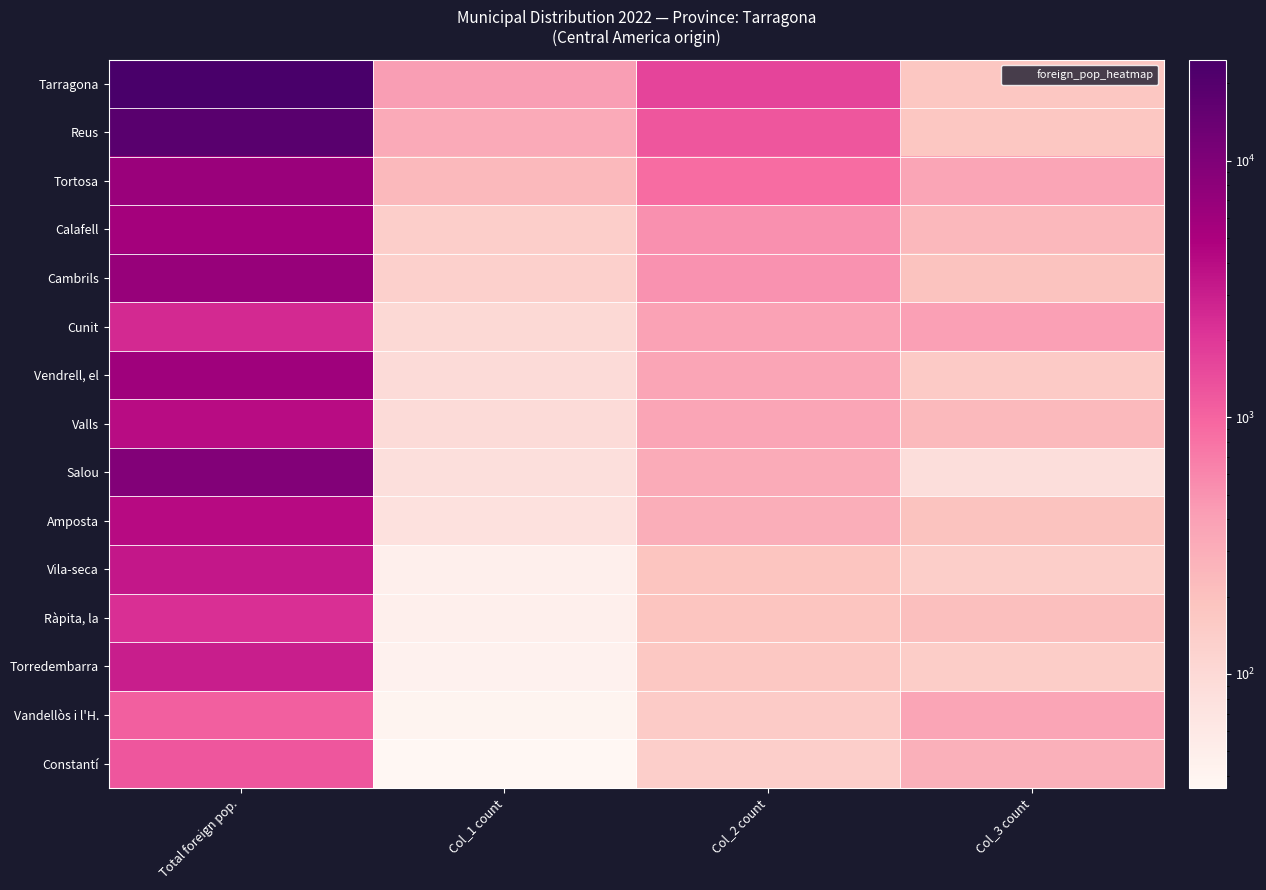

Reading right to left, what are all the values shown in this chart?

Tarragona: Col_3 count=172	Col_2 count=1640	Col_1 count=427	Total foreign pop.=24757
Reus: Col_3 count=175	Col_2 count=1249	Col_1 count=325	Total foreign pop.=18527
Tortosa: Col_3 count=361	Col_2 count=891	Col_1 count=232	Total foreign pop.=6433
Calafell: Col_3 count=243	Col_2 count=522	Col_1 count=136	Total foreign pop.=5598
Cambrils: Col_3 count=190	Col_2 count=503	Col_1 count=131	Total foreign pop.=6891
Cunit: Col_3 count=404	Col_2 count=392	Col_1 count=102	Total foreign pop.=2527
Vendrell, el: Col_3 count=156	Col_2 count=361	Col_1 count=94	Total foreign pop.=6039
Valls: Col_3 count=234	Col_2 count=361	Col_1 count=94	Total foreign pop.=4011
Salou: Col_3 count=87	Col_2 count=319	Col_1 count=83	Total foreign pop.=9537
Amposta: Col_3 count=192	Col_2 count=300	Col_1 count=78	Total foreign pop.=4067
Vila-seca: Col_3 count=140	Col_2 count=181	Col_1 count=47	Total foreign pop.=3350
Ràpita, la: Col_3 count=208	Col_2 count=181	Col_1 count=47	Total foreign pop.=2259
Torredembarra: Col_3 count=146	Col_2 count=169	Col_1 count=44	Total foreign pop.=3016
Vandellòs i l'H.: Col_3 count=364	Col_2 count=154	Col_1 count=40	Total foreign pop.=1098
Constantí: Col_3 count=288	Col_2 count=138	Col_1 count=36	Total foreign pop.=1250